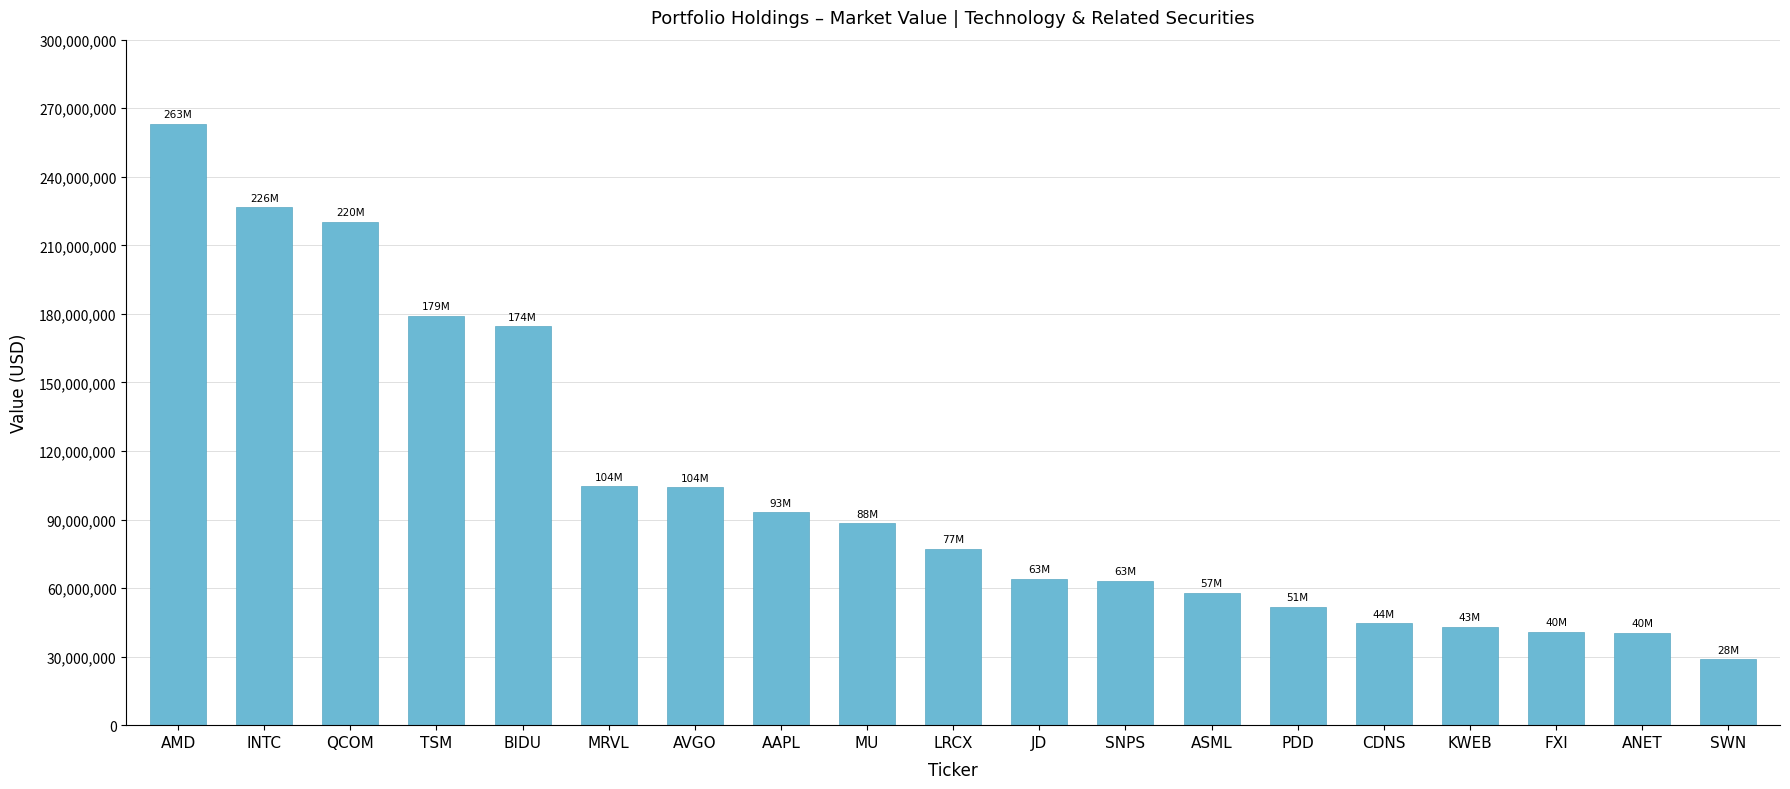

At which label does the data first exceed 77143200?

AMD